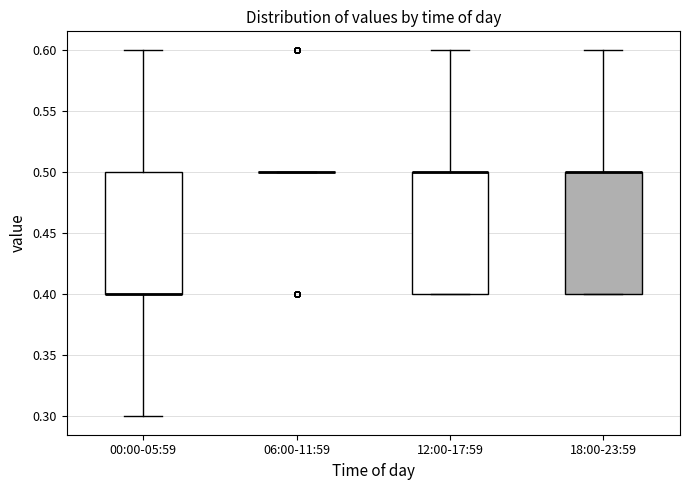

Where is the lower edge of the box for 00:00-05:59 on the y-axis? The values are not printed on the chart, so give them approximately, as read against the axis.

0.4